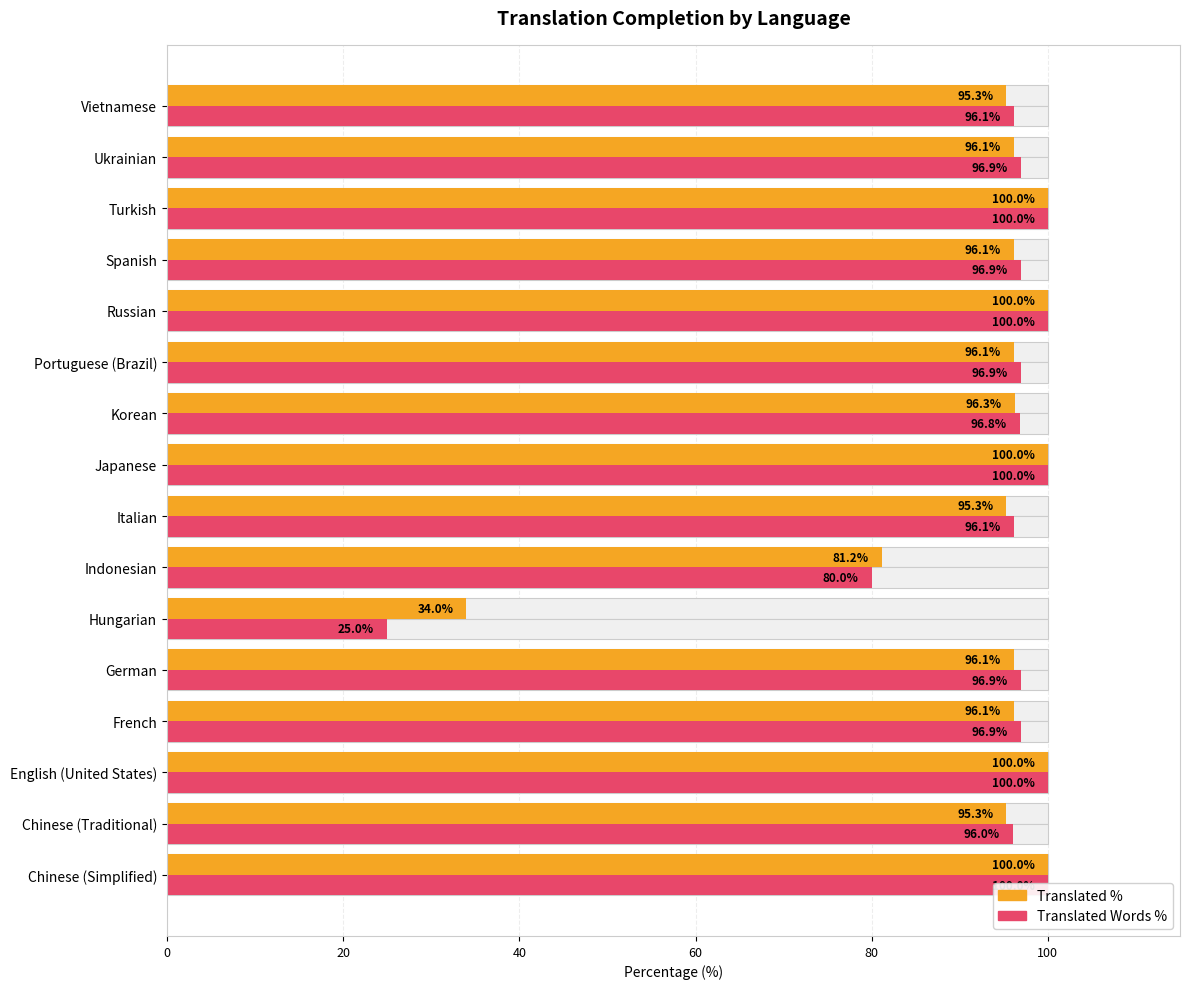

True or false: Translated % has a value of 153.3 at 0.

False